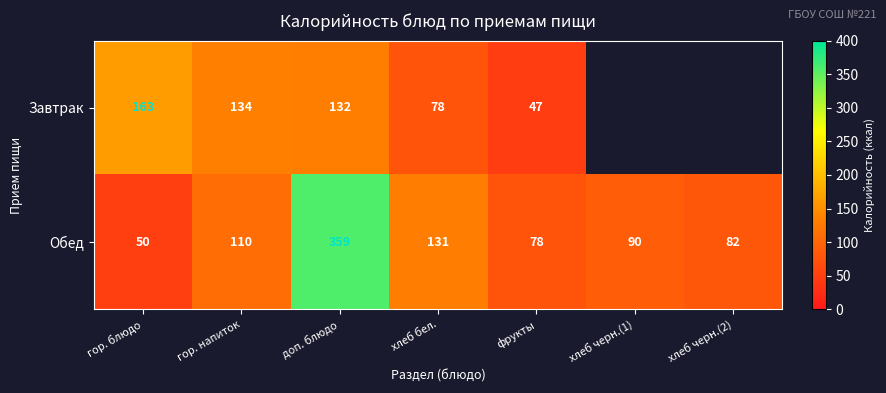

True or false: Обед has a value of 110 at гор. напиток.

True